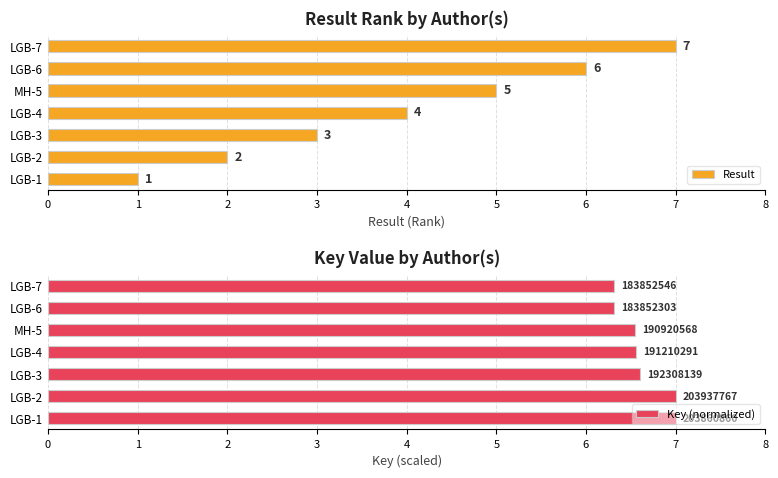

What are all the series names shown in the legend?

Result, Key (normalized)